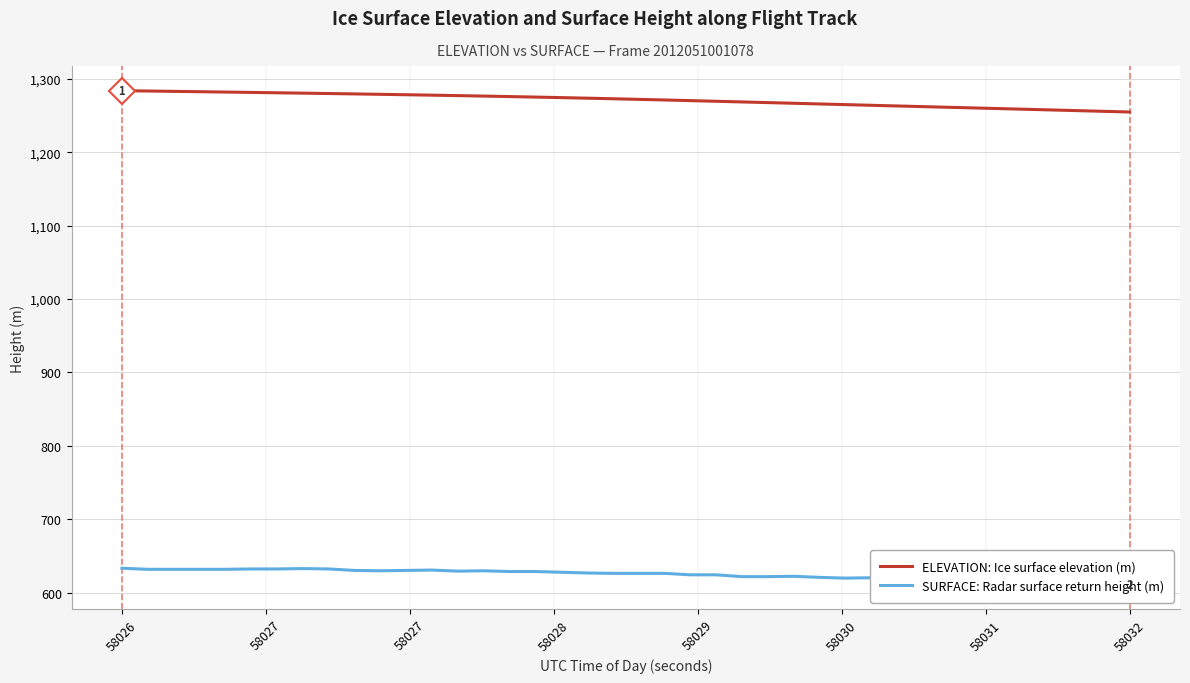

Which series has the largest range (max minus min)?

ELEVATION: Ice surface elevation (m)